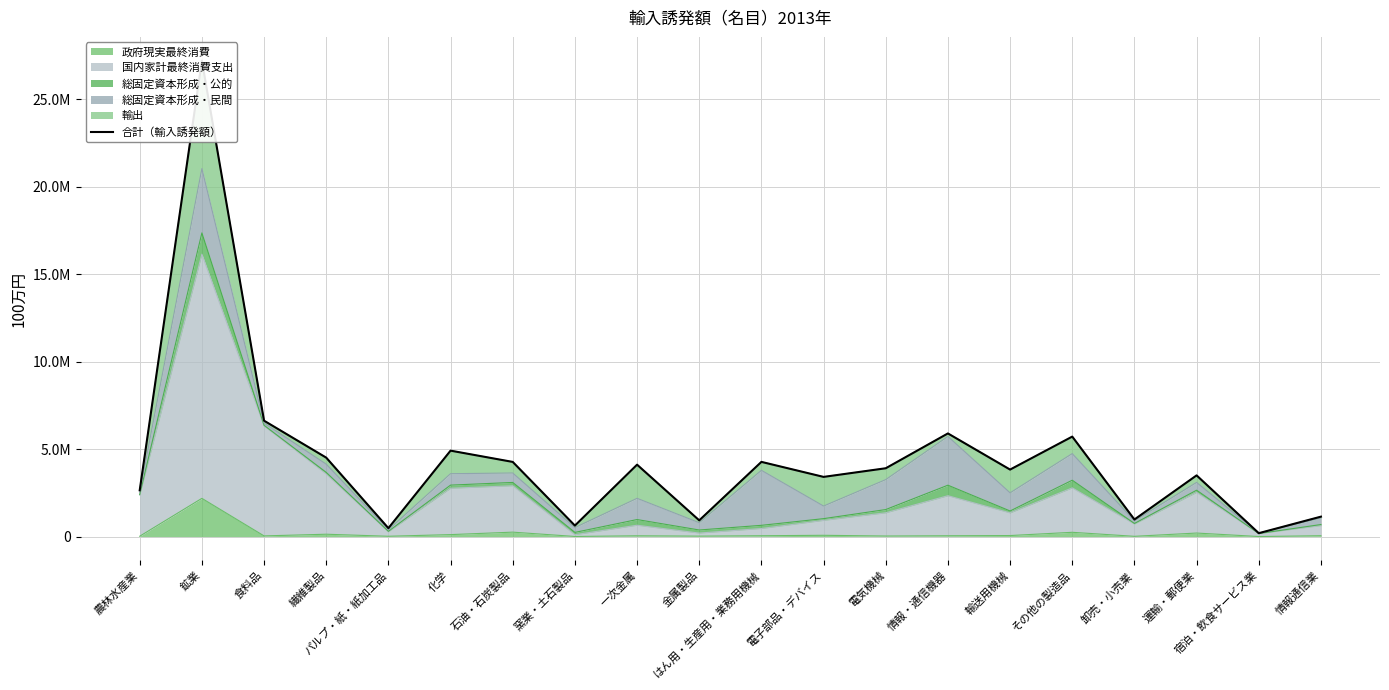

How many lines are shown in the chart?

1